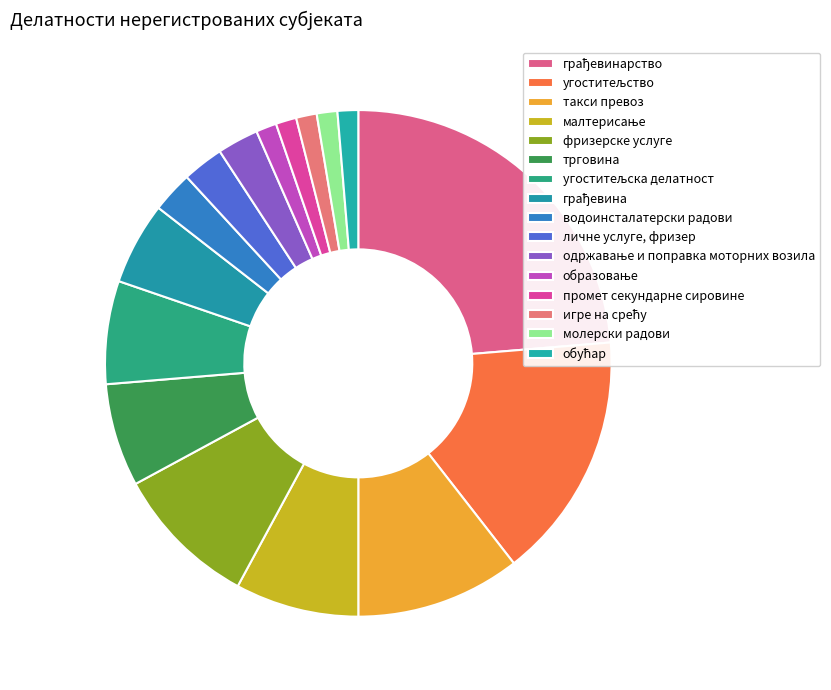

How many segments does this pie chart have?

16